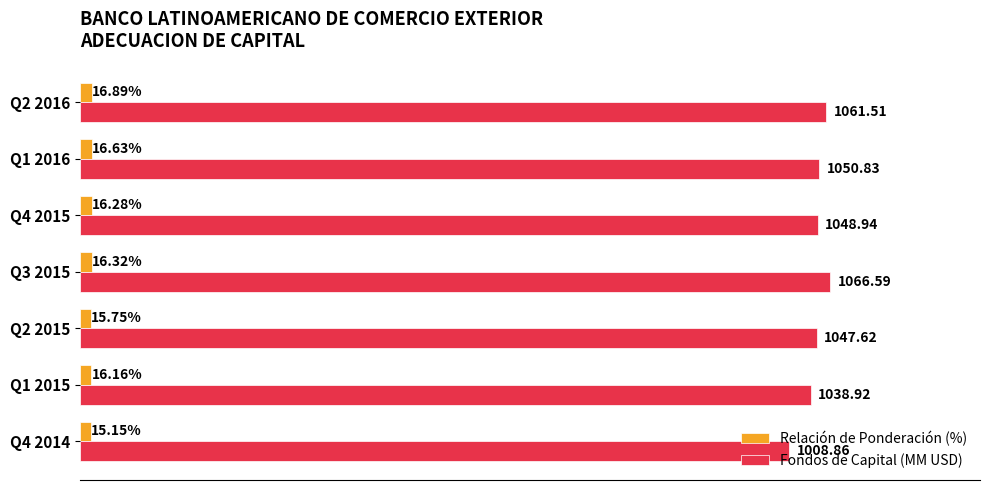

Rank the series by their average value, from highest to lowest.

Fondos de Capital (MM USD), Relación de Ponderación (%)